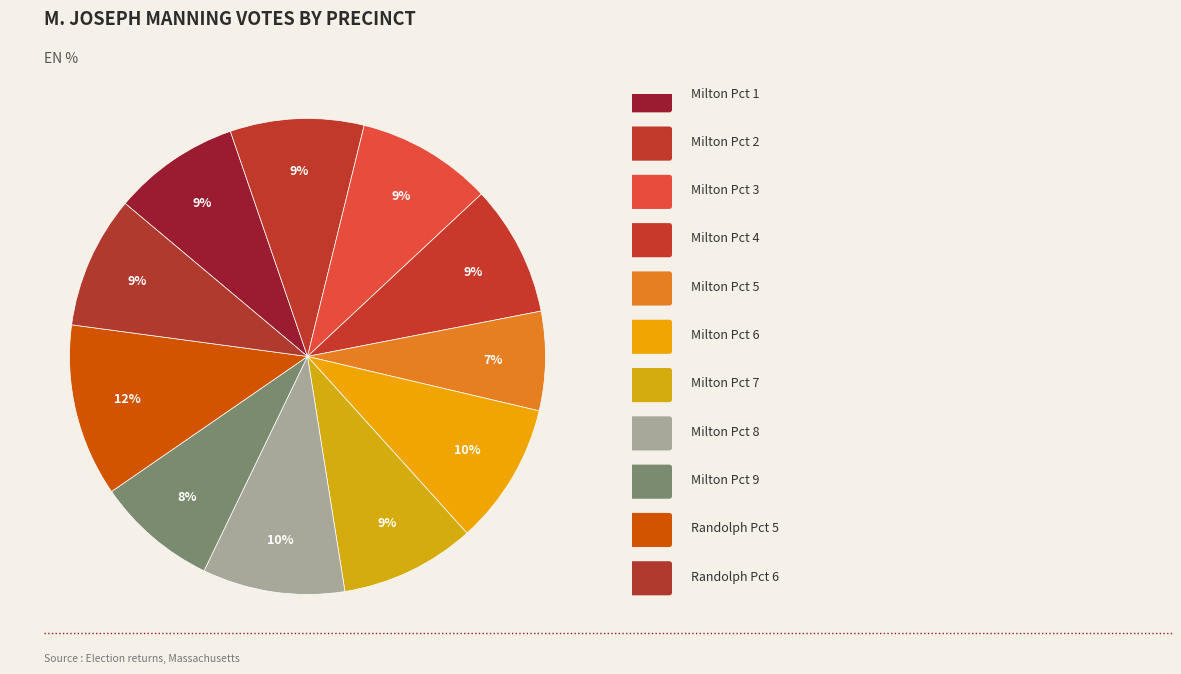

Which slice is the smallest?

Milton Pct 5